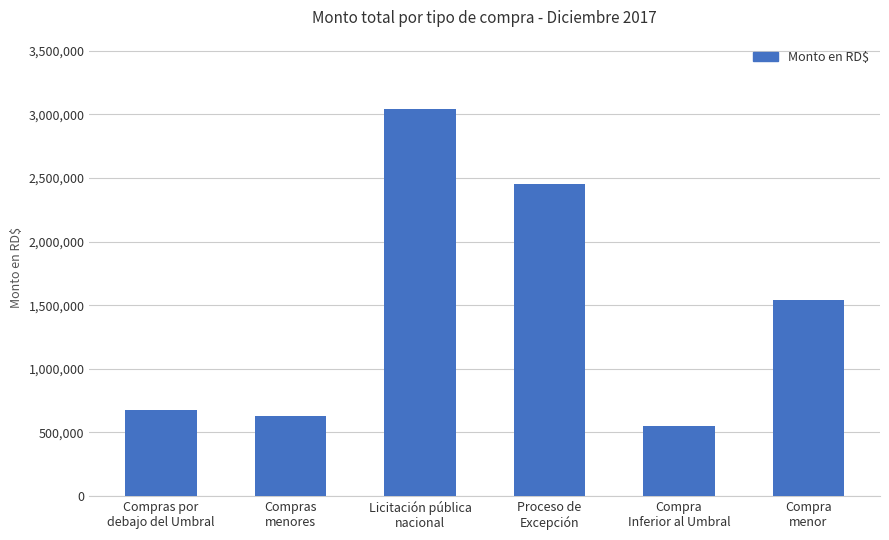

What is the sum of all values?

8884303.4